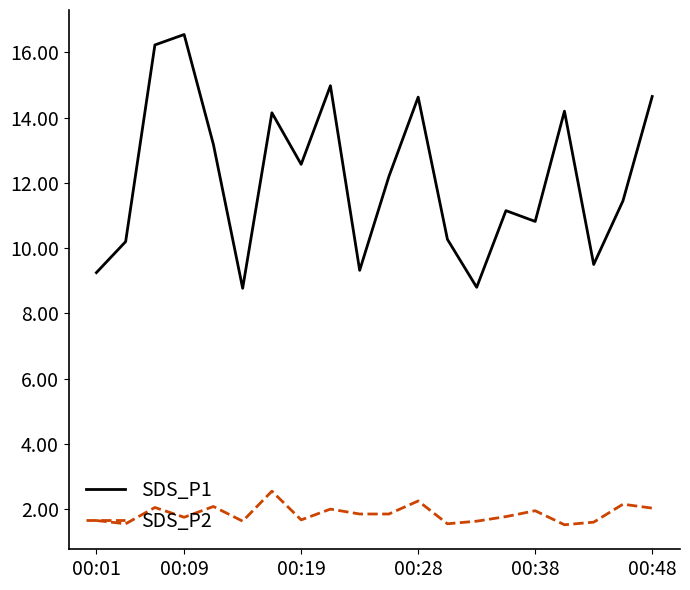

Is this an area chart (filled region under the line)?

No